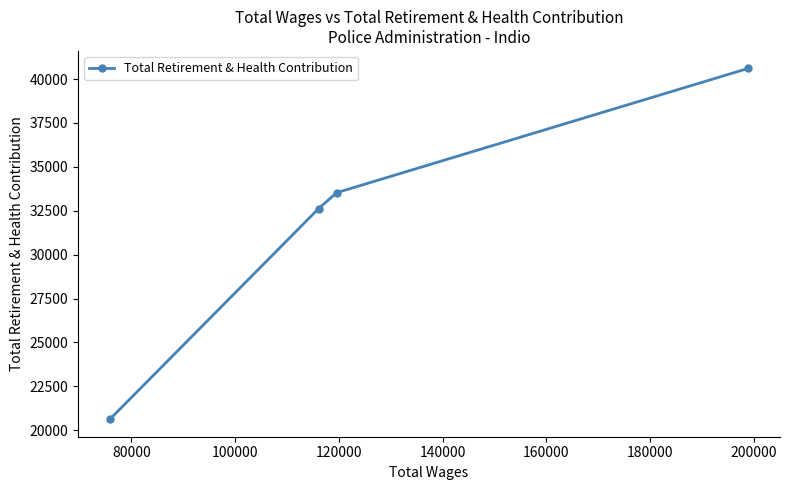

How many values are below 33529?

2